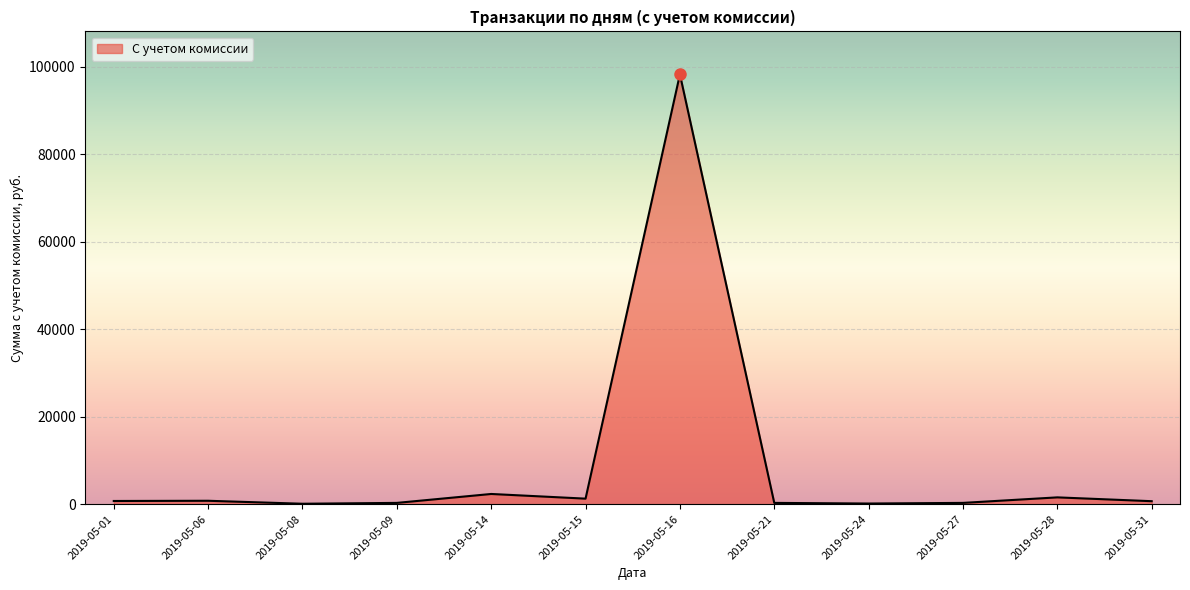

Which category has the highest value across all series?

2019-05-16